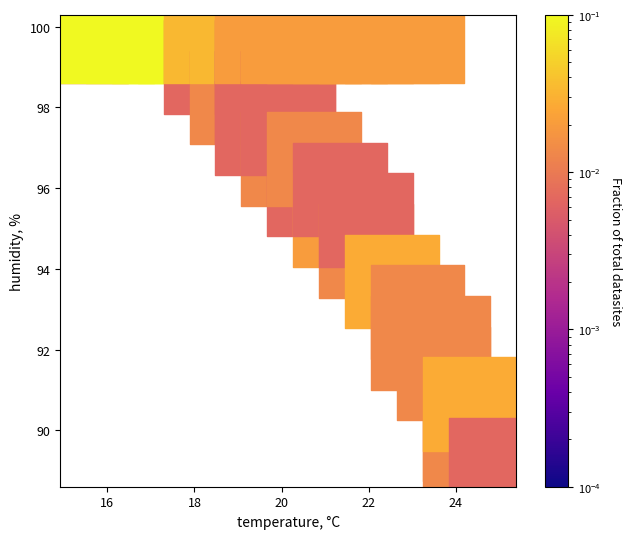

What Y value in the scatter plot is closest to 94?

93.7